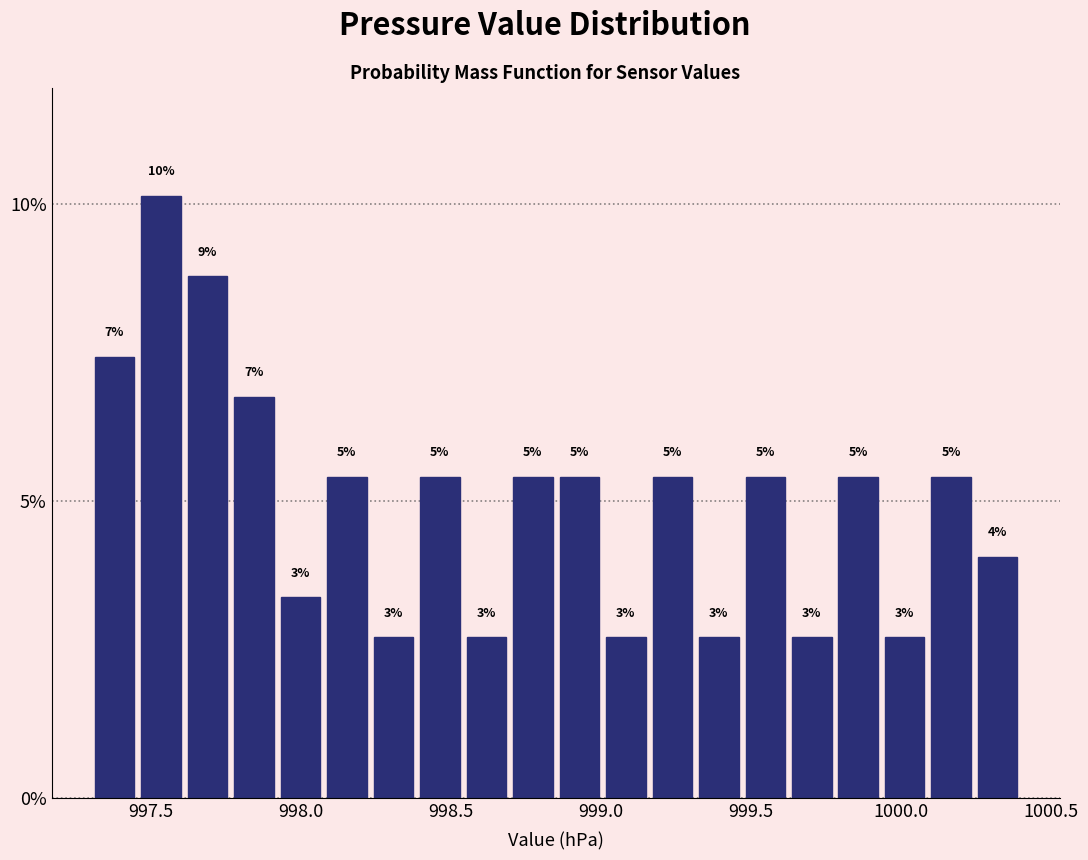

Around what value on the x-axis is the tallest bar? Give the approximate position of its centre, as read against the axis.

997.55